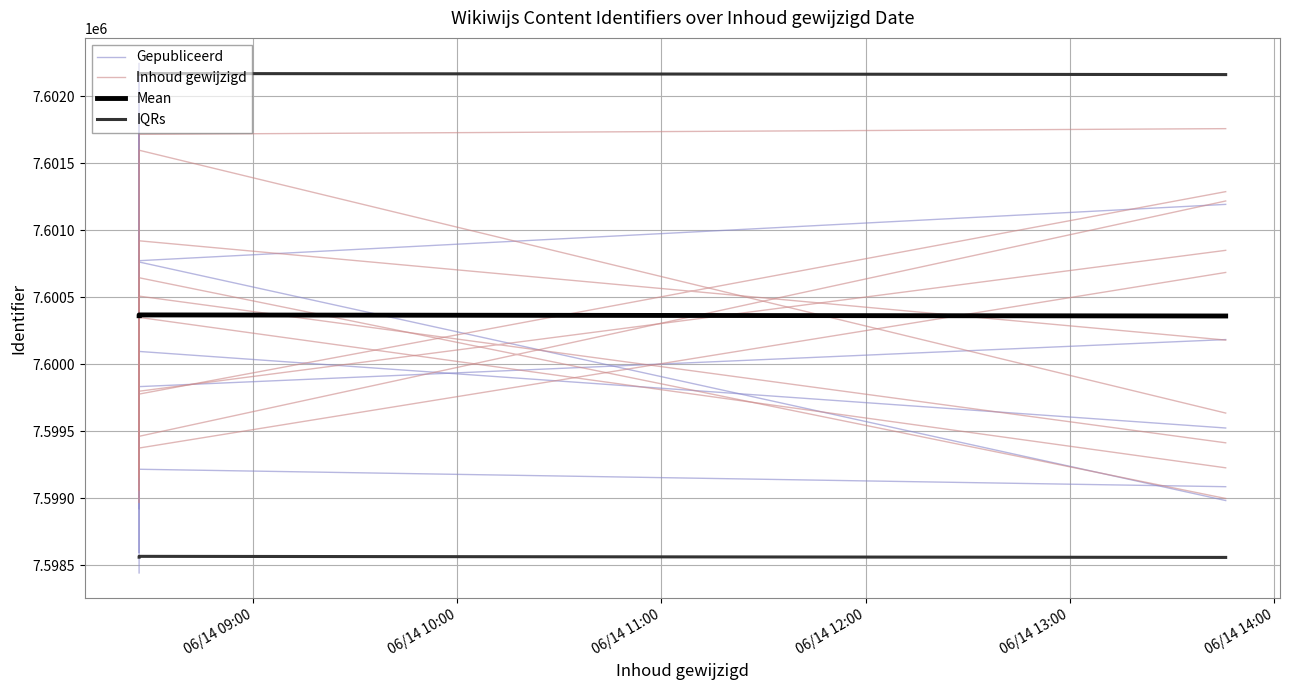

At which category does Inhoud gewijzigd reach its first local valley?

06/14 10:00